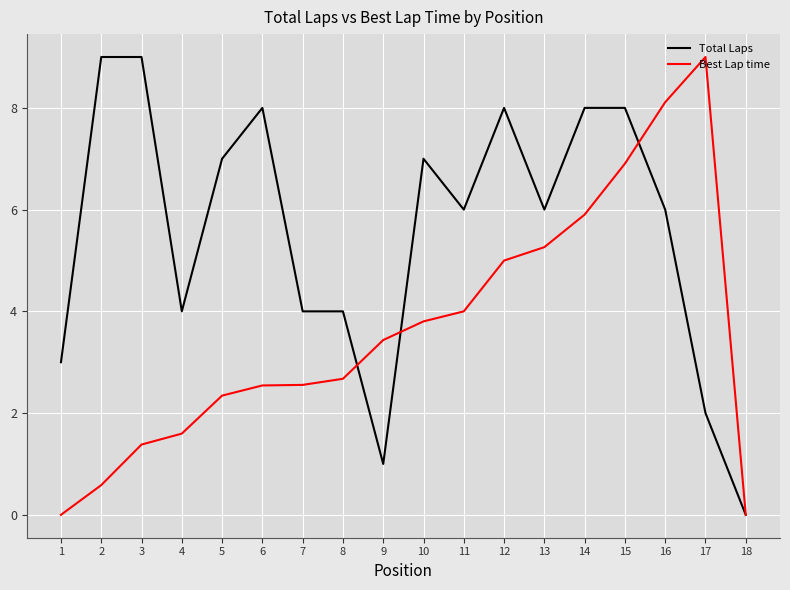

What is the spread (max minus min) of values at 2?

8.4